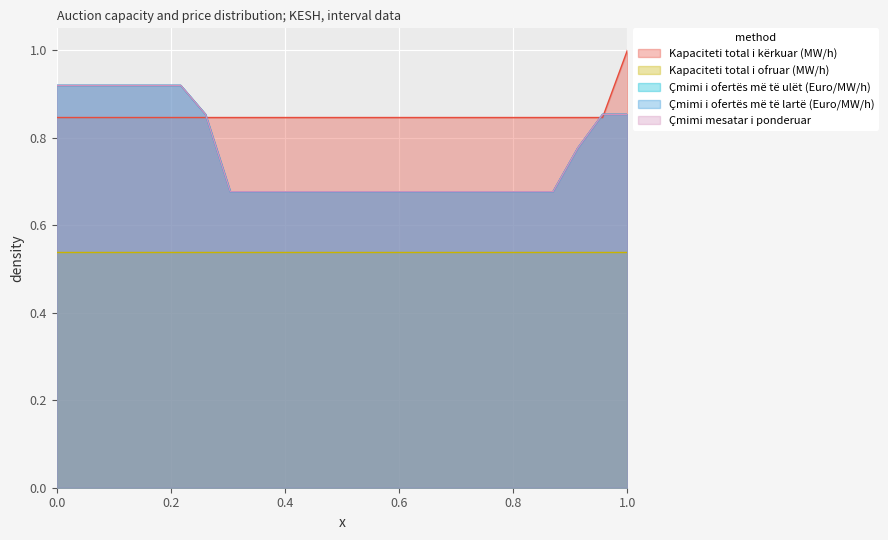

What is the value of the Çmimi i ofertës më të lartë (Euro/MW/h) point at the 18th from the left?

0.7